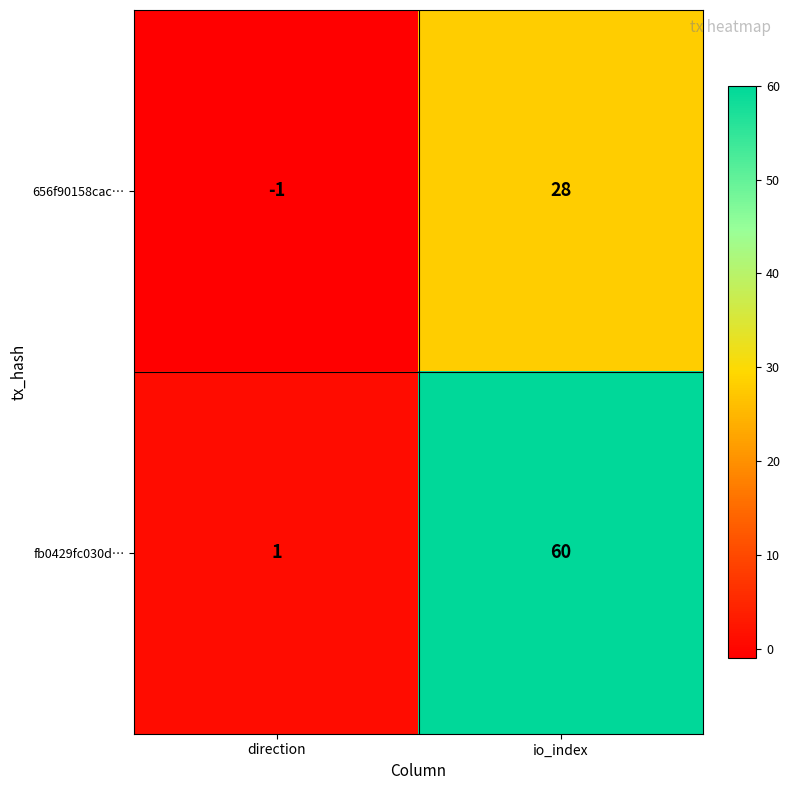

True or false: 656f90158cac… has a value of 37 at io_index.

False